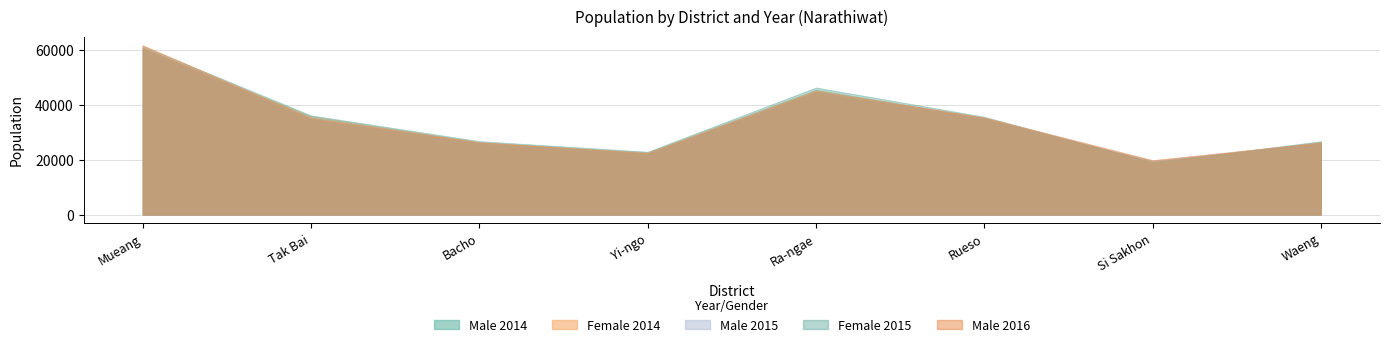

List the series in order of their peak value, highest first.

Male 2016, Female 2015, Male 2015, Female 2014, Male 2014